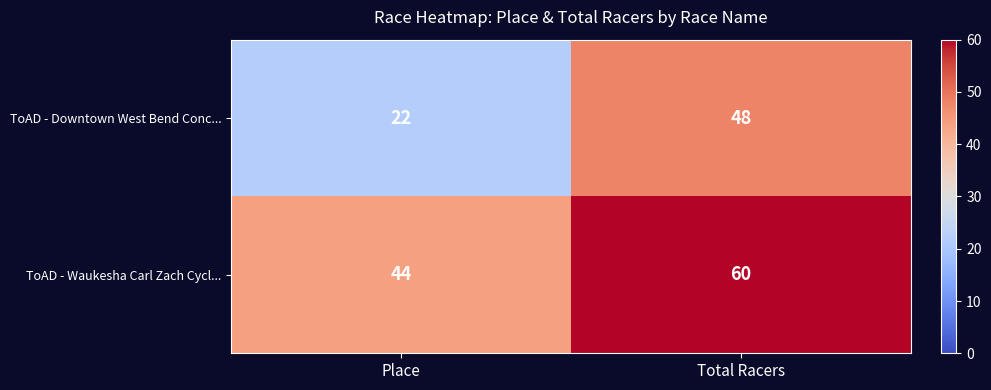

What is the spread (max minus min) of values at Total Racers?

12